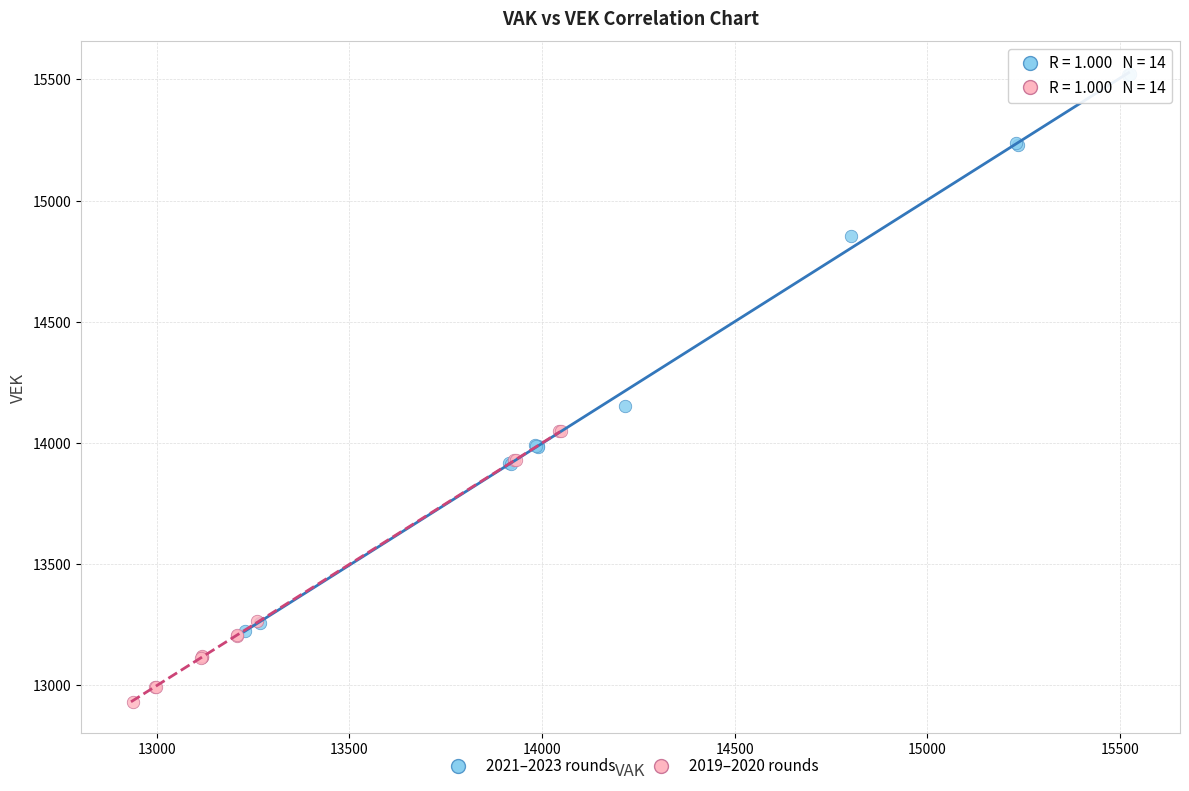

Which series has the largest Y range (max minus min)?

2021–2023 rounds